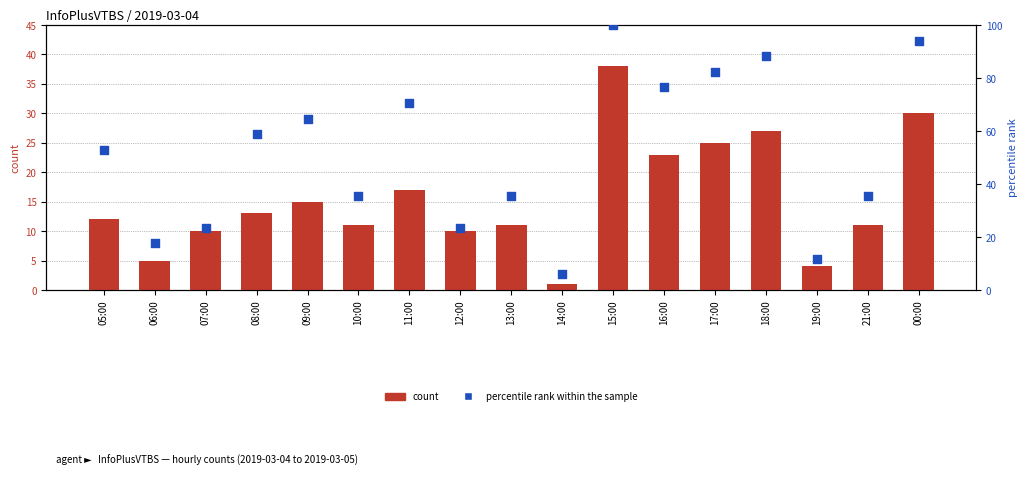

What are all the series names shown in the legend?

count, percentile rank within the sample